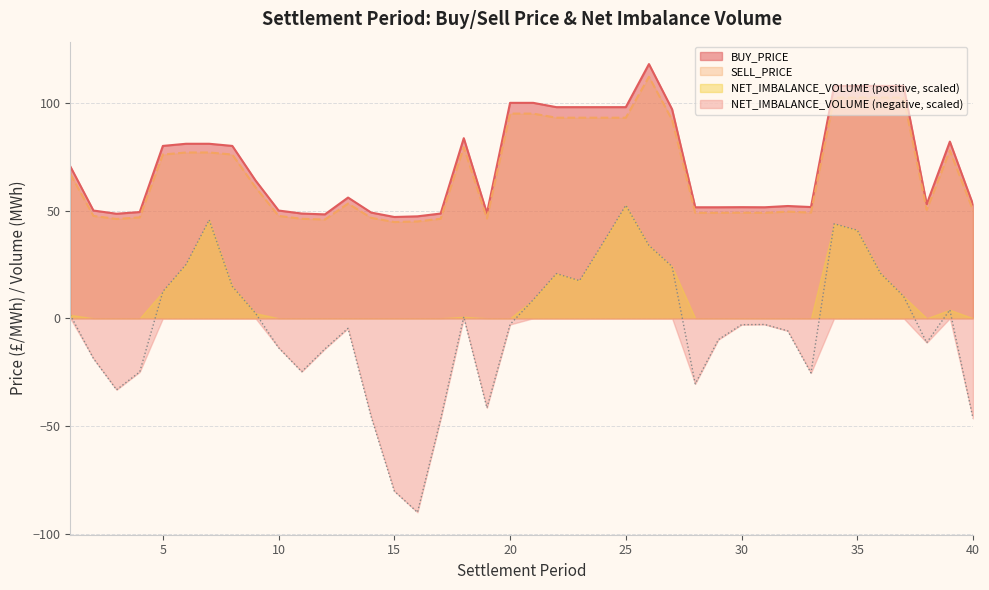

Is it true that BUY_PRICE equals 65.1 at 25?

False